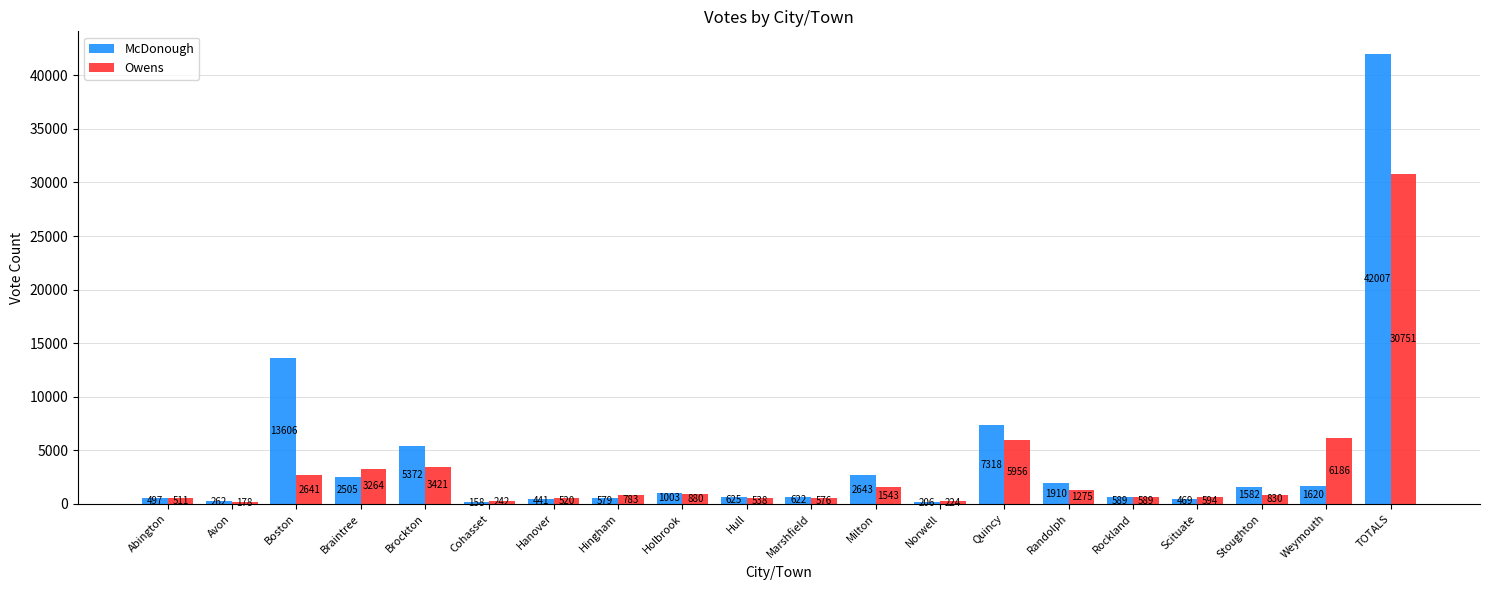

What is the sum of the Owens values at Randolph and Marshfield?

1851